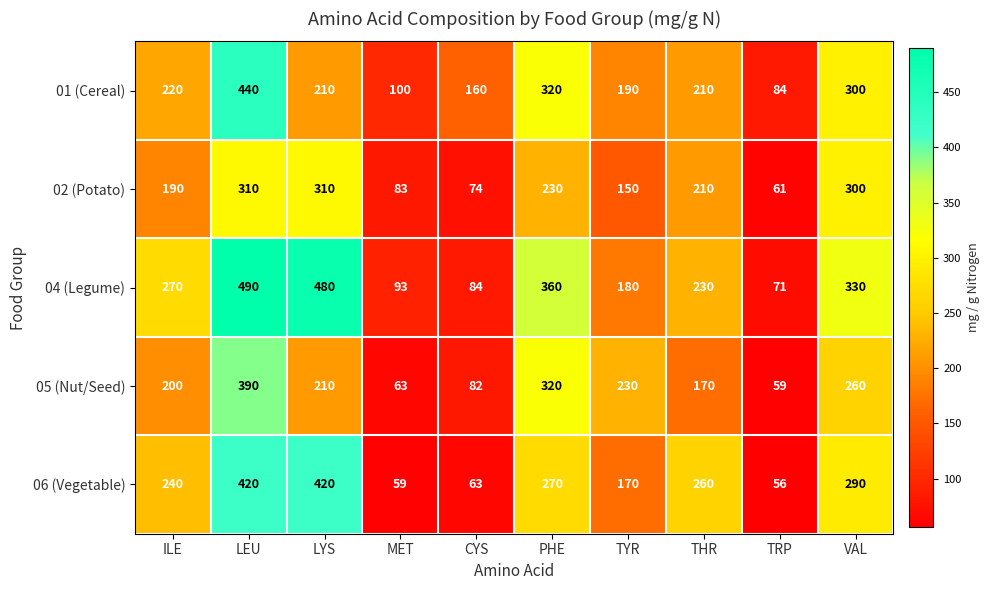

Rank the series by their maximum value, from lowest to highest.

02 (Potato), 05 (Nut/Seed), 06 (Vegetable), 01 (Cereal), 04 (Legume)